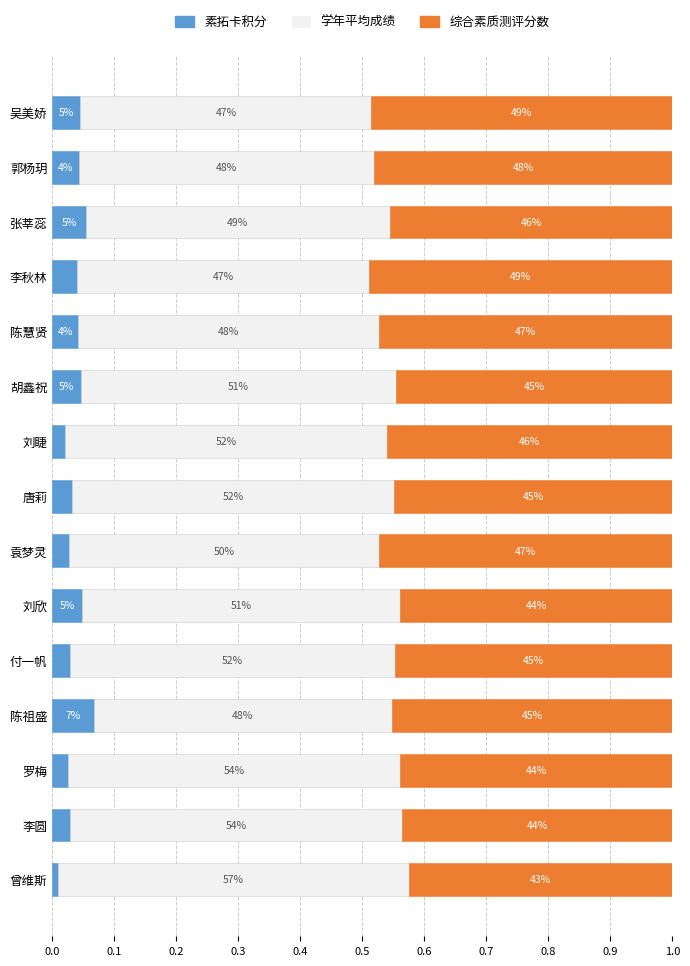

What are all the series names shown in the legend?

素拓卡积分, 学年平均成绩, 综合素质测评分数